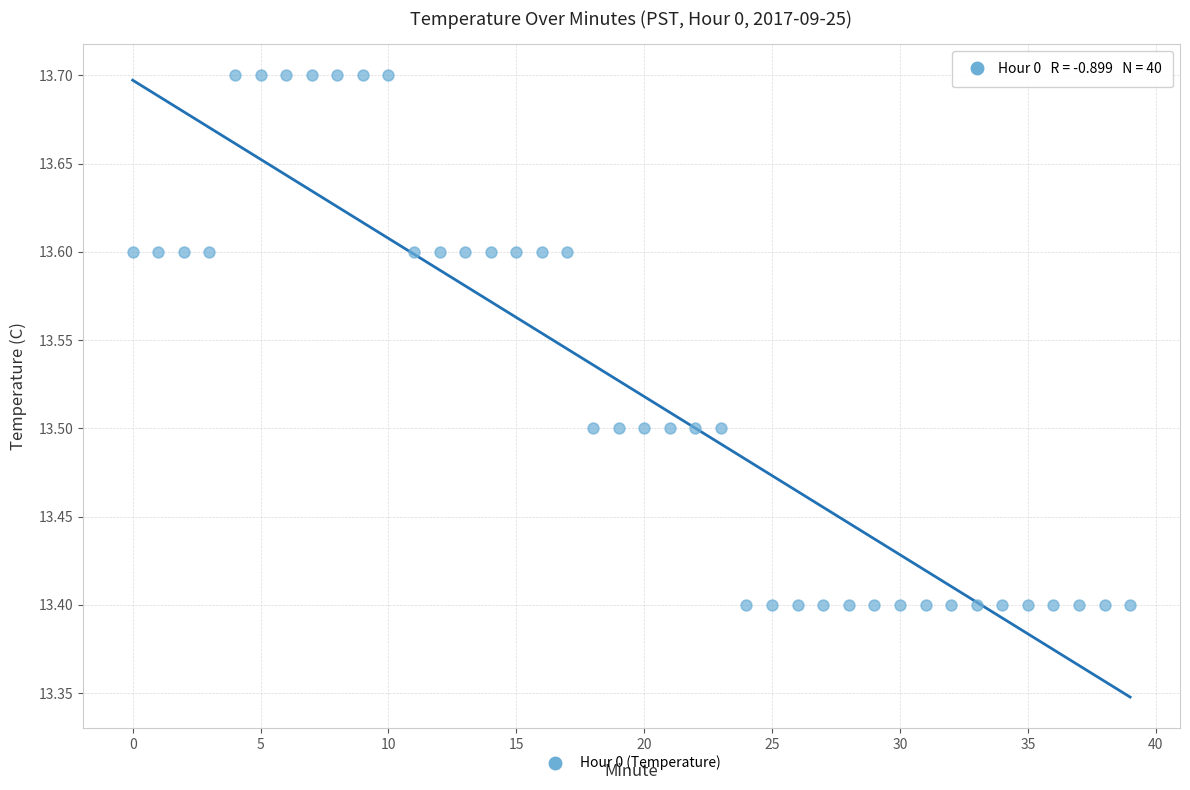

What is the range of Y values (max minus min)?

0.3